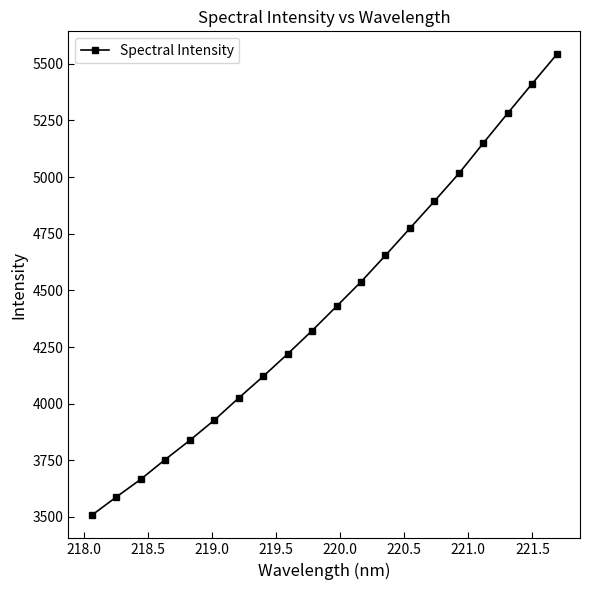

What is the sum of all values?

88657.5